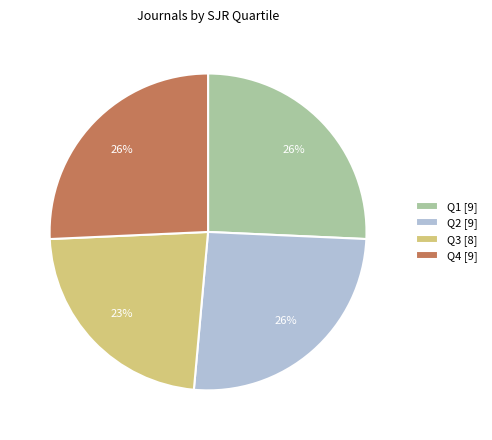

Combined, do Q4 [9] and Q2 [9] account for over 50%?

Yes